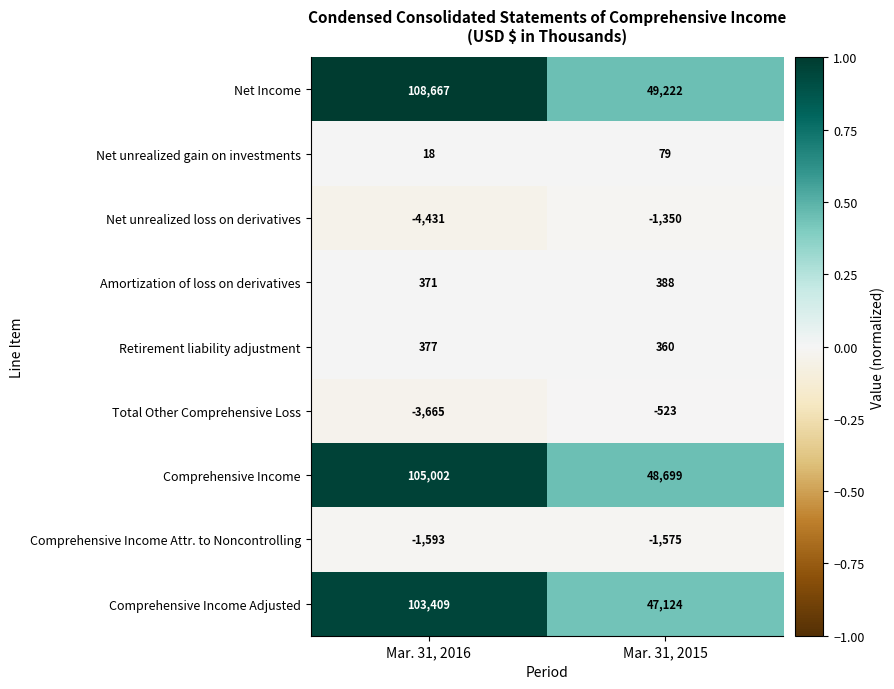

At Mar. 31, 2015, list the series in order from smallest to largest.

Comprehensive Income Attr. to Noncontrolling, Net unrealized loss on derivatives, Total Other Comprehensive Loss, Net unrealized gain on investments, Retirement liability adjustment, Amortization of loss on derivatives, Comprehensive Income Adjusted, Comprehensive Income, Net Income